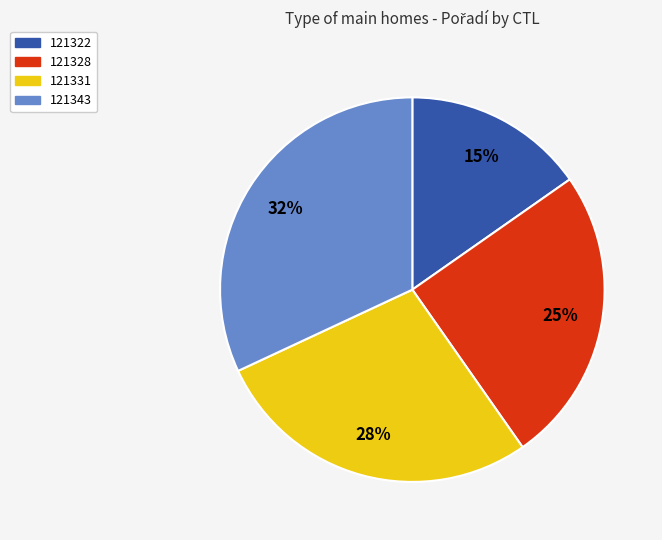

Rank the categories by value from lowest to highest.

121322, 121328, 121331, 121343